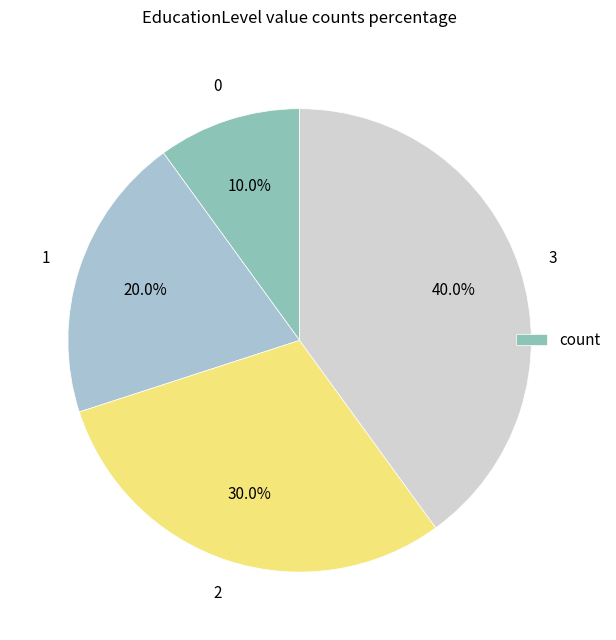

To the nearest percent, what is the difference between the largest and smallest slice percentages?

30%